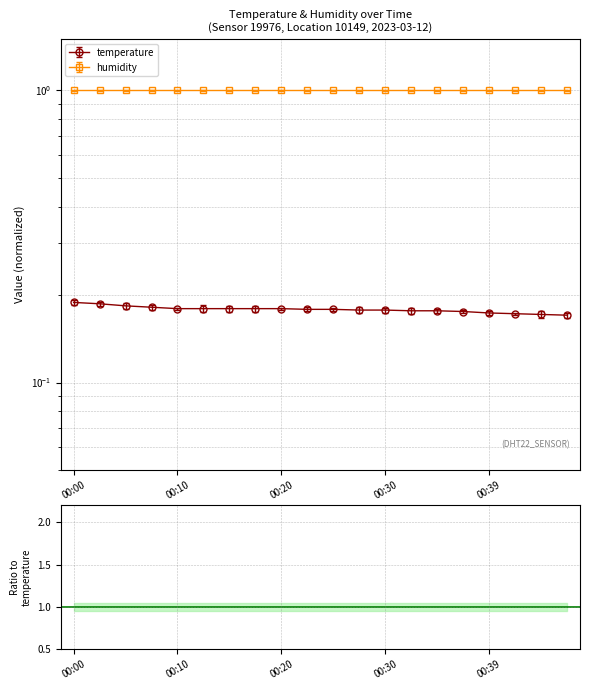

Is it true that the value at 00:12 is 0.2?

False